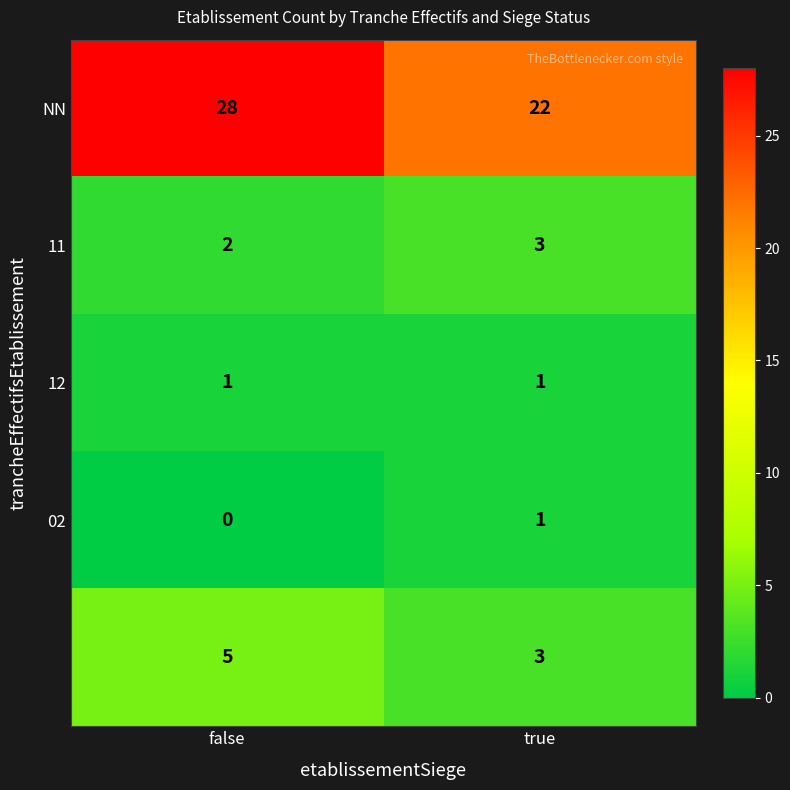

How many categories are shown in the chart?

2